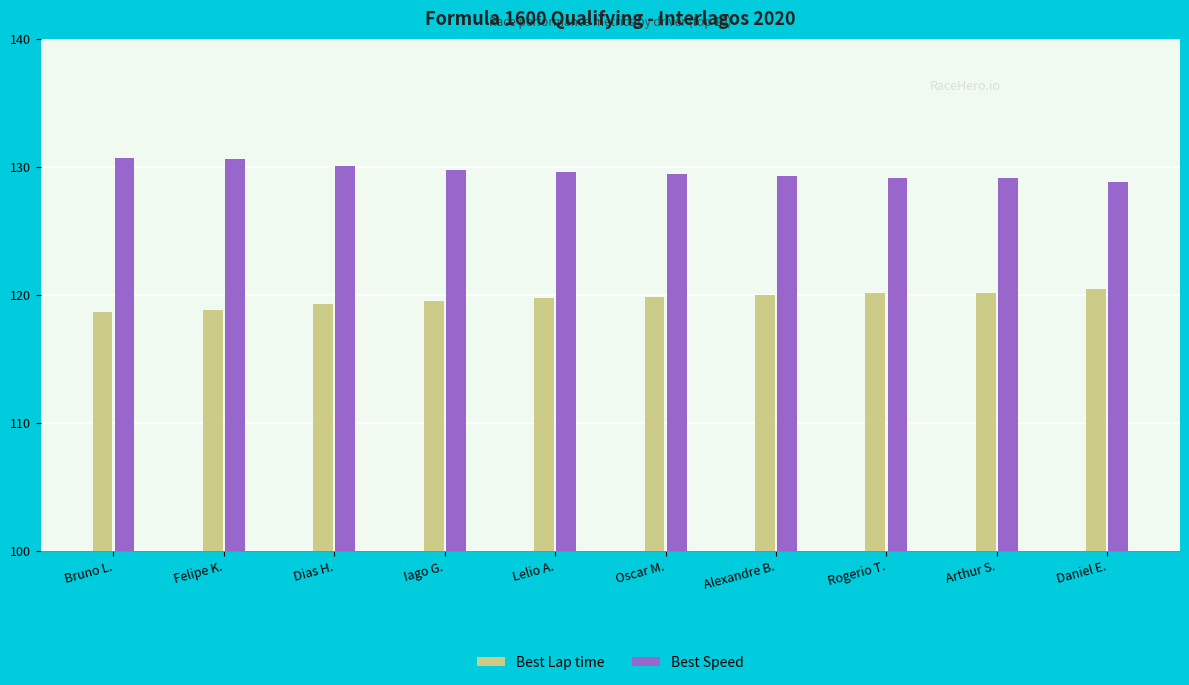

Rank the series by their average value, from highest to lowest.

Best Speed, Best Lap time